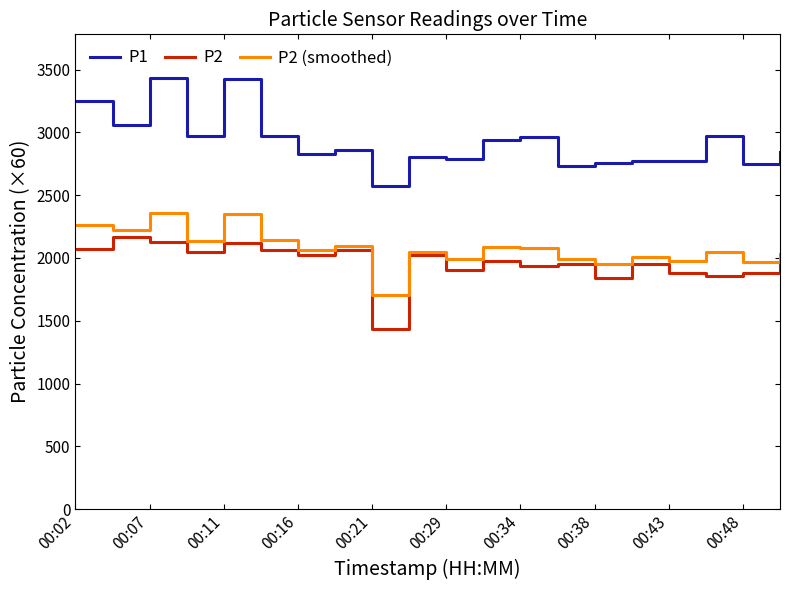

Which series has the largest total across all categories?

P1